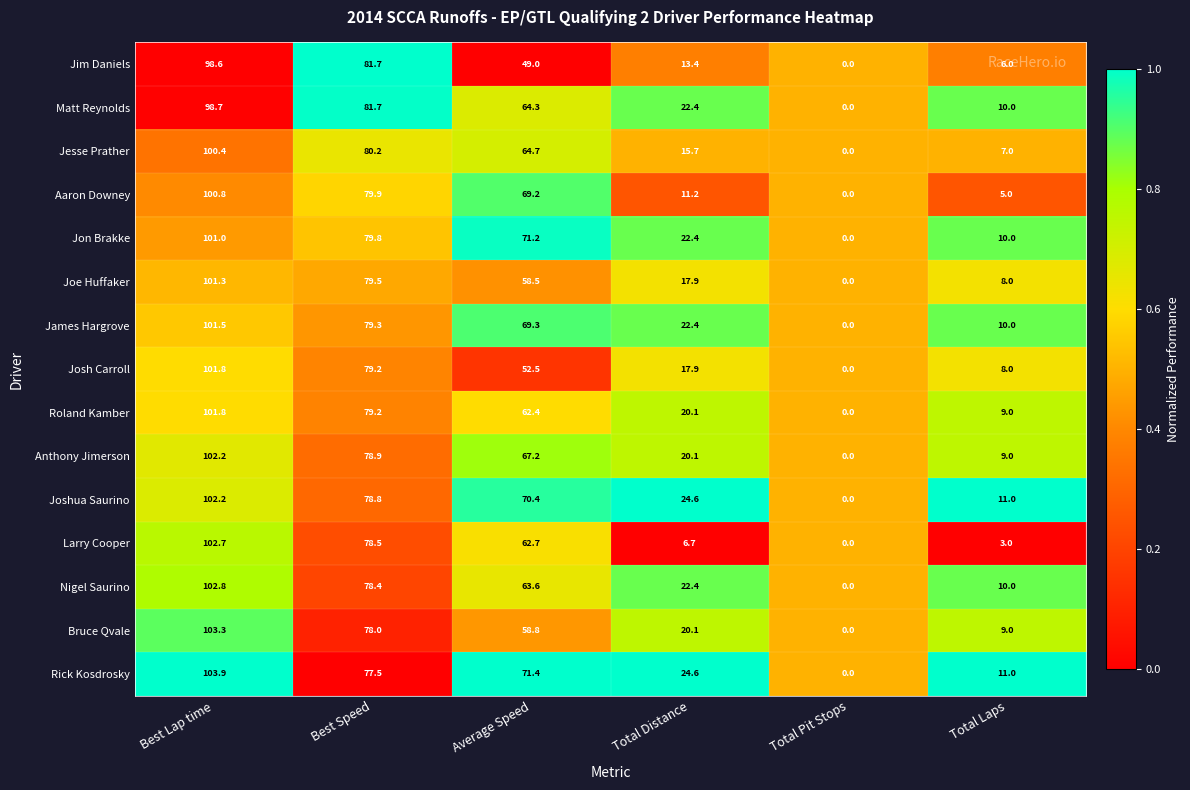

Rank the categories by Rick Kosdrosky value from highest to lowest.

Best Lap time, Best Speed, Average Speed, Total Distance, Total Laps, Total Pit Stops